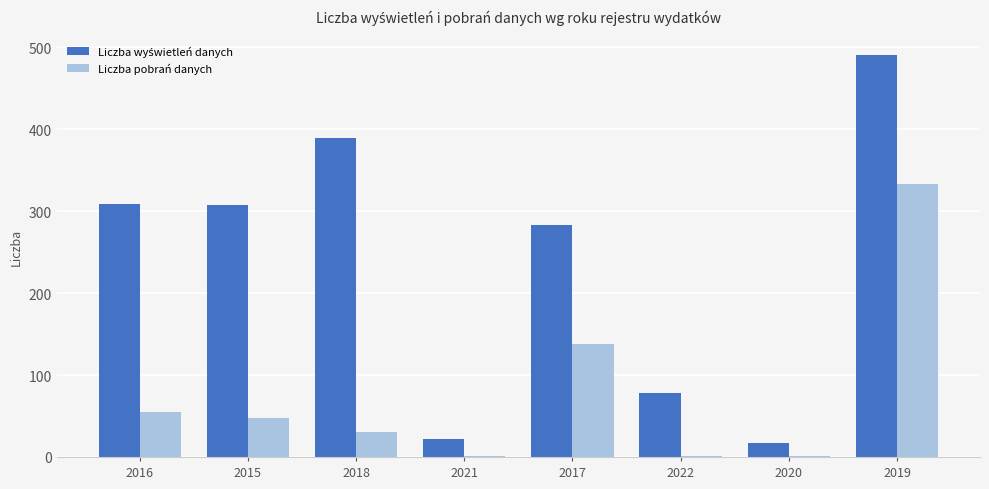

The Liczba pobrań danych series shows 27 at 2015. True or false?

False